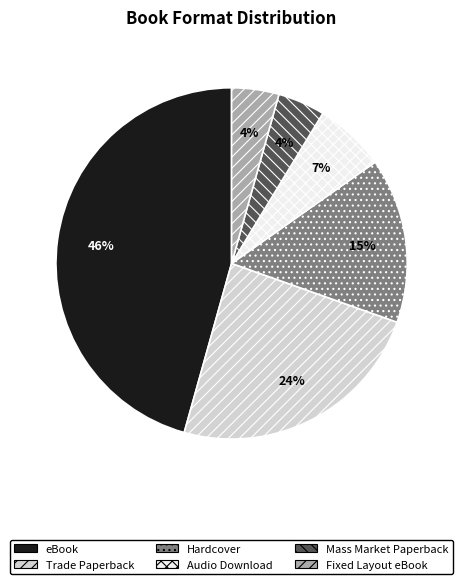

Approximately how many times larger is the value at Mass Market Paperback compared to Trade Paperback?

0.2